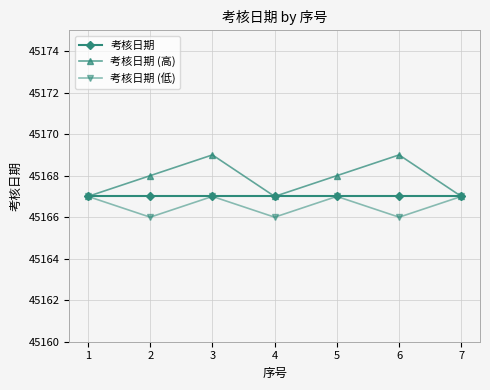

What is the greatest value displayed?

45169